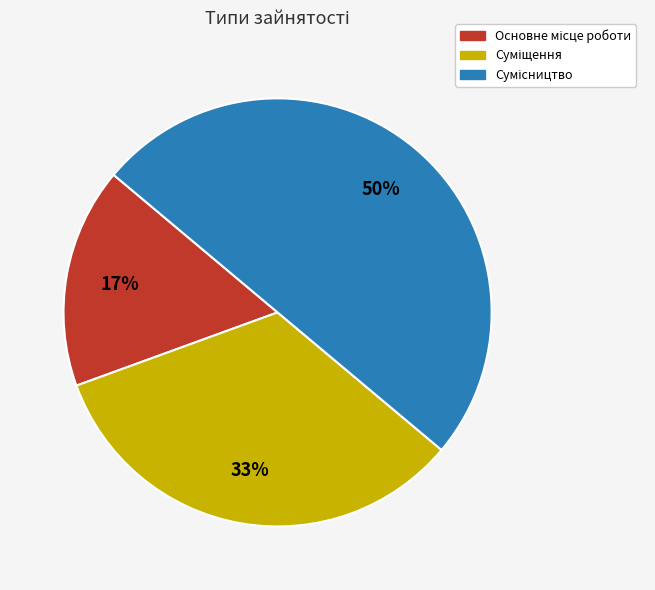

To the nearest percent, what is the average slice percentage?

33%